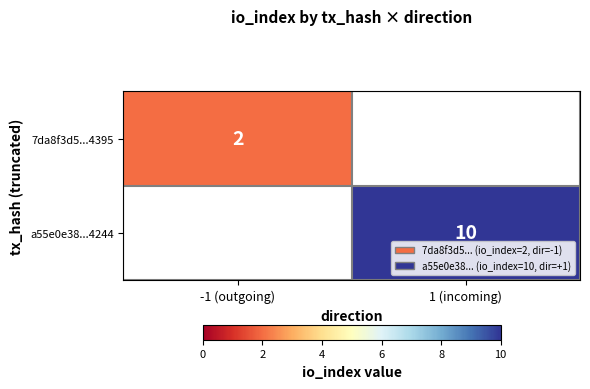

Count the number of data series in this chart.

2